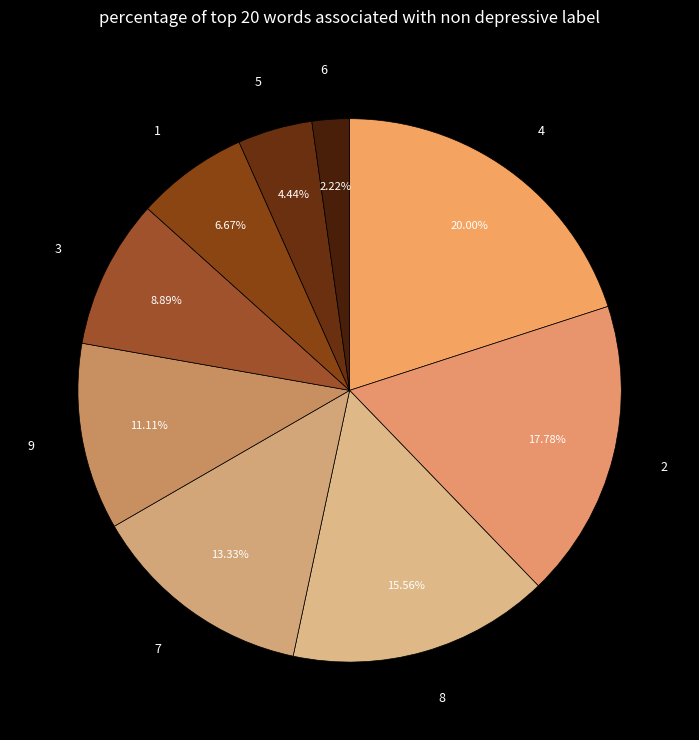

Does 6 account for over 50% of the chart?

No